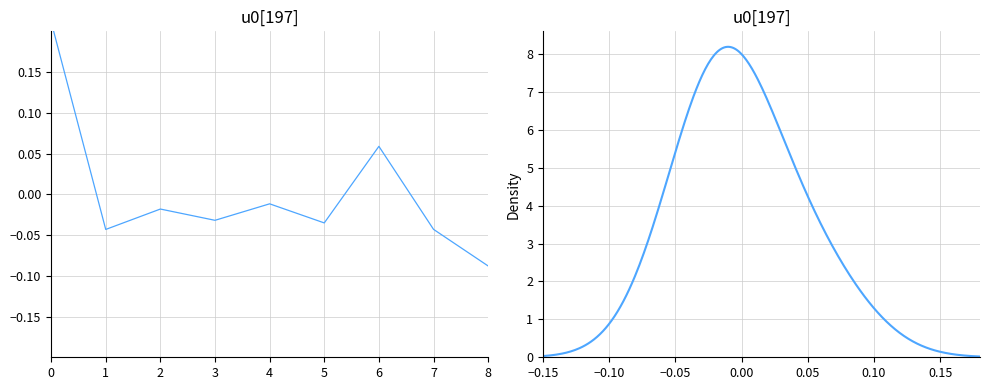

Is it true that the value at 2 is -0.0?

False